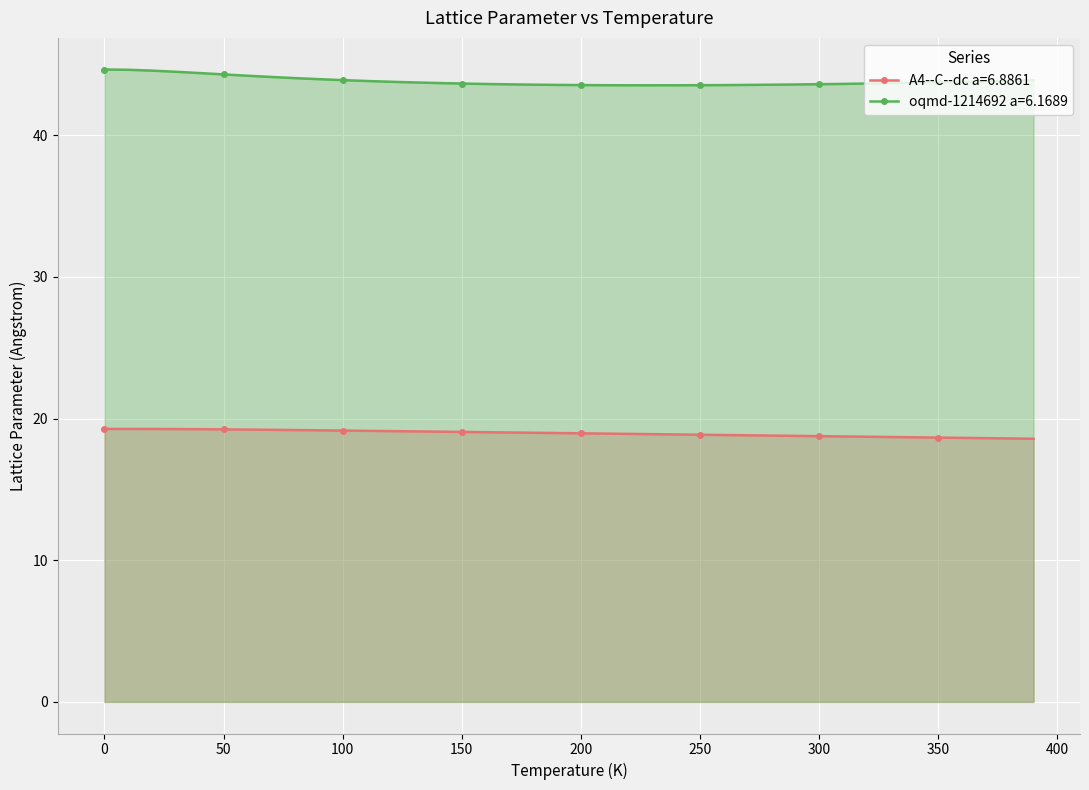

What is the value of the A4--C--dc a=6.8861 point at the 1st from the left?

19.3